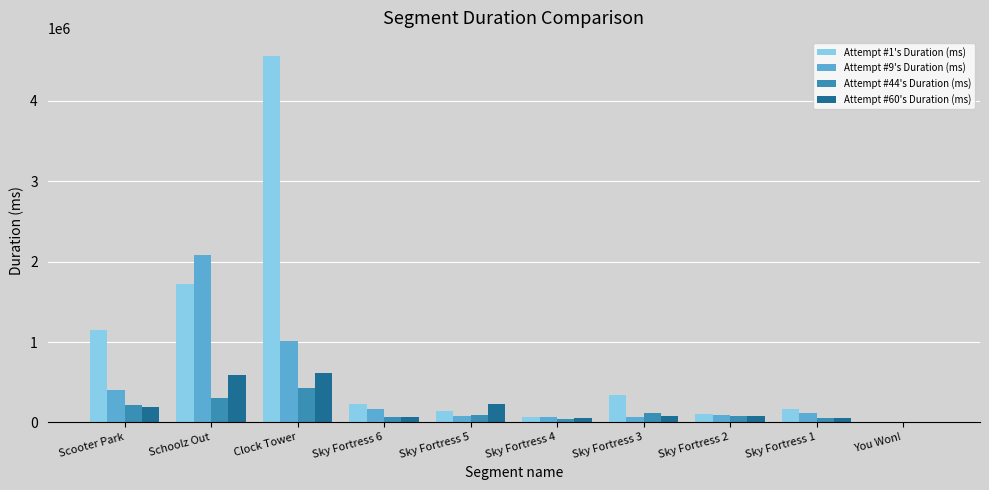

What is the sum of the Attempt #1's Duration (ms) values at You Won! and Sky Fortress 3?

354287